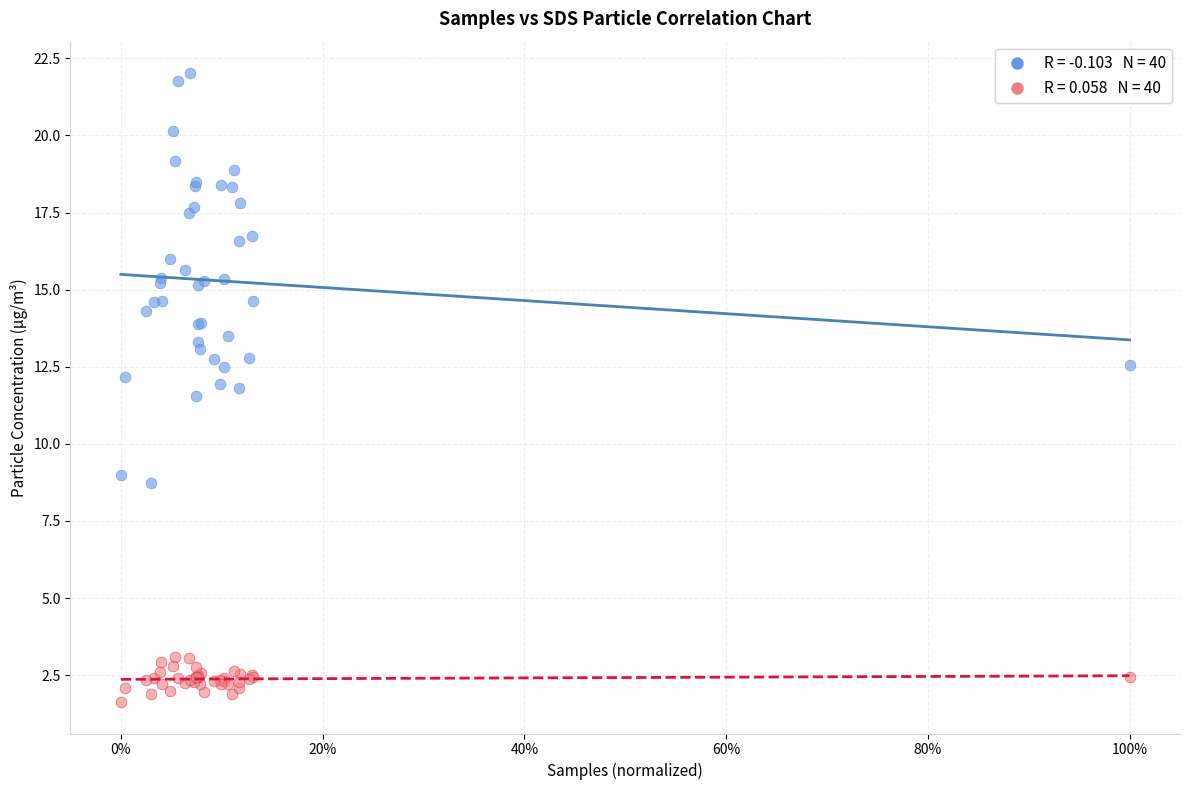

Across all series, what Y value is closest to 11?

11.6